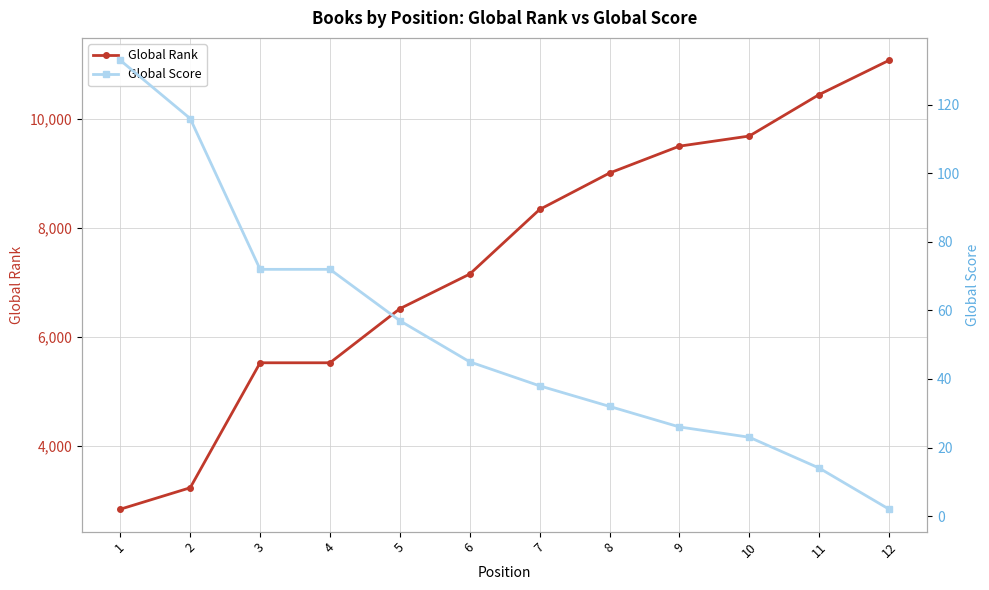

Reading left to right, list all the values displayed in this chart.

Global Rank: 2832	3226	5522	5522	6516	7152	8339	9008	9502	9688	10450	11079
Global Score: 133	116	72	72	57	45	38	32	26	23	14	2